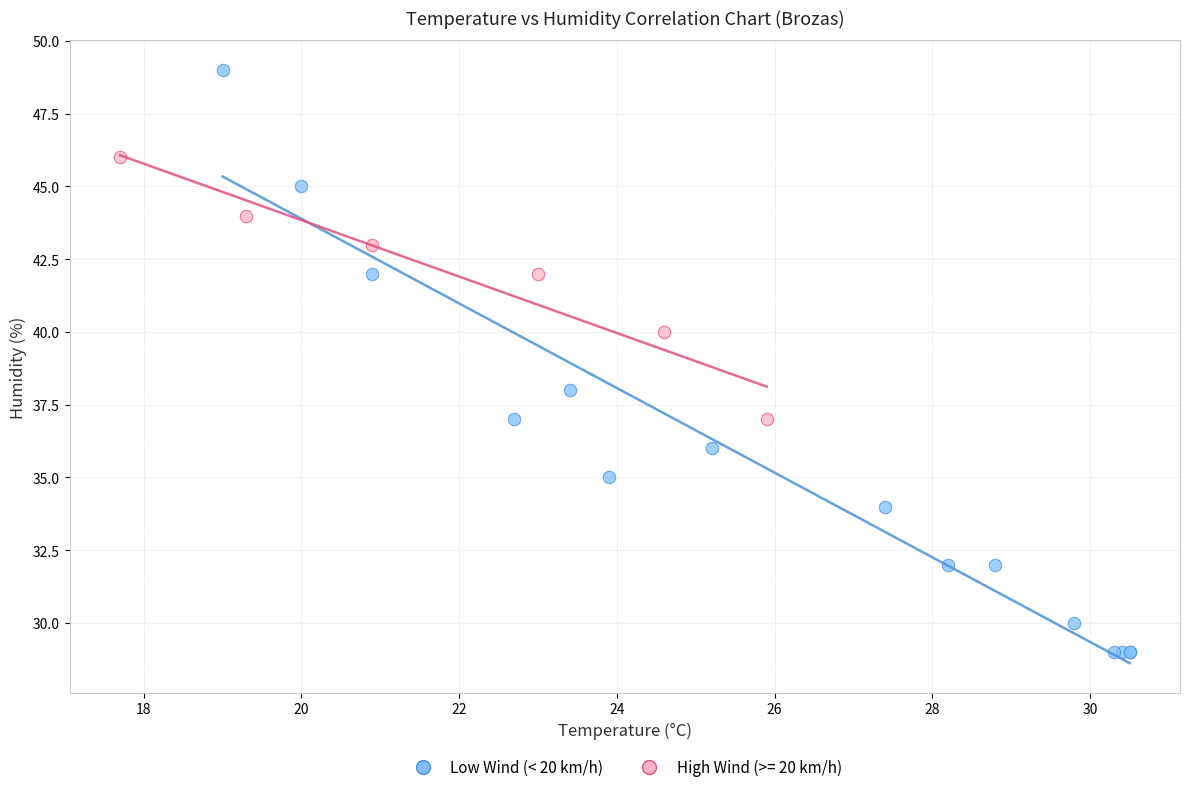

Which series has the largest Y range (max minus min)?

Low Wind (< 20 km/h)